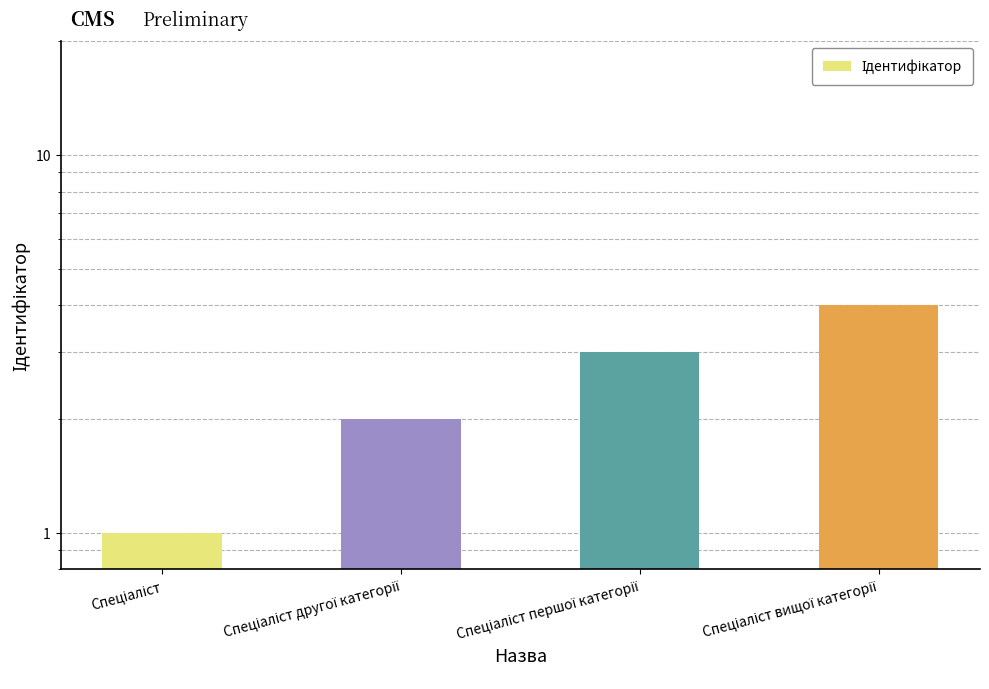

What is the label of the 4th bar from the right?

Спеціаліст